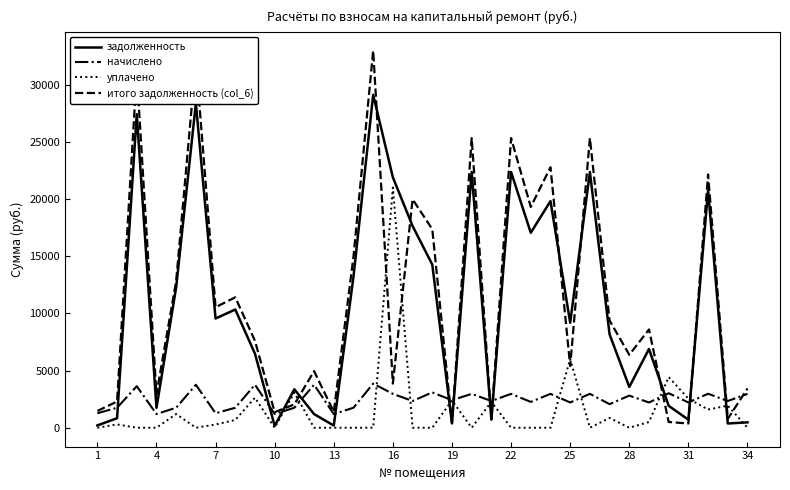

Which series has the largest range (max minus min)?

итого задолженность (col_6)